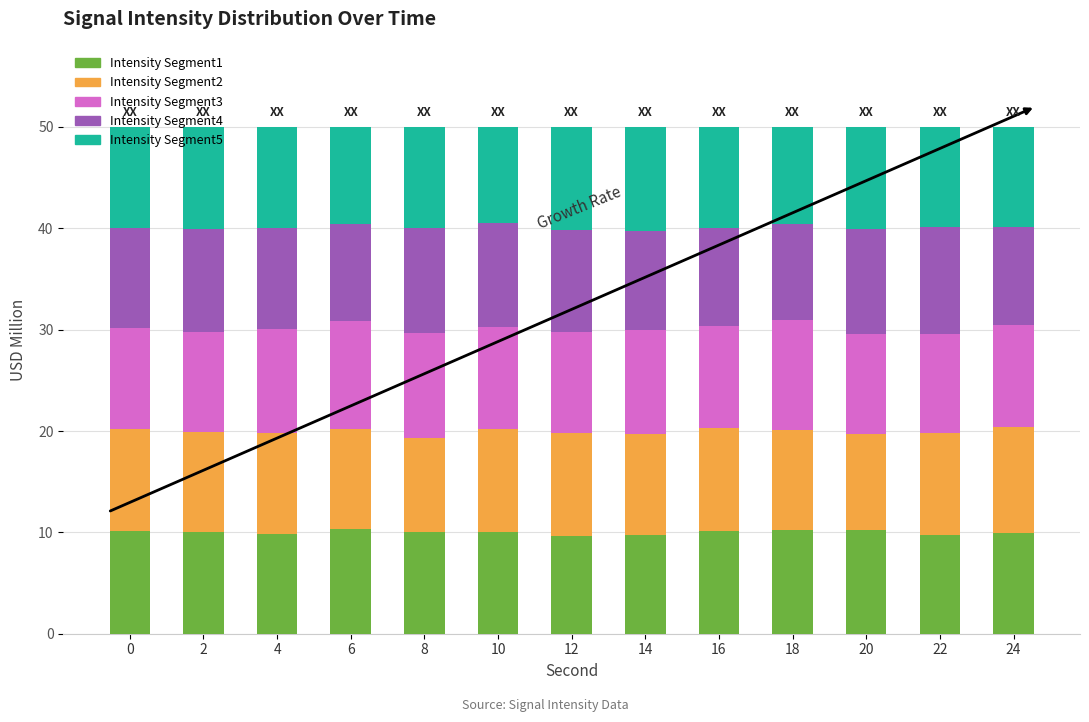

What is the lowest value of the Intensity Segment1 series?

9.6